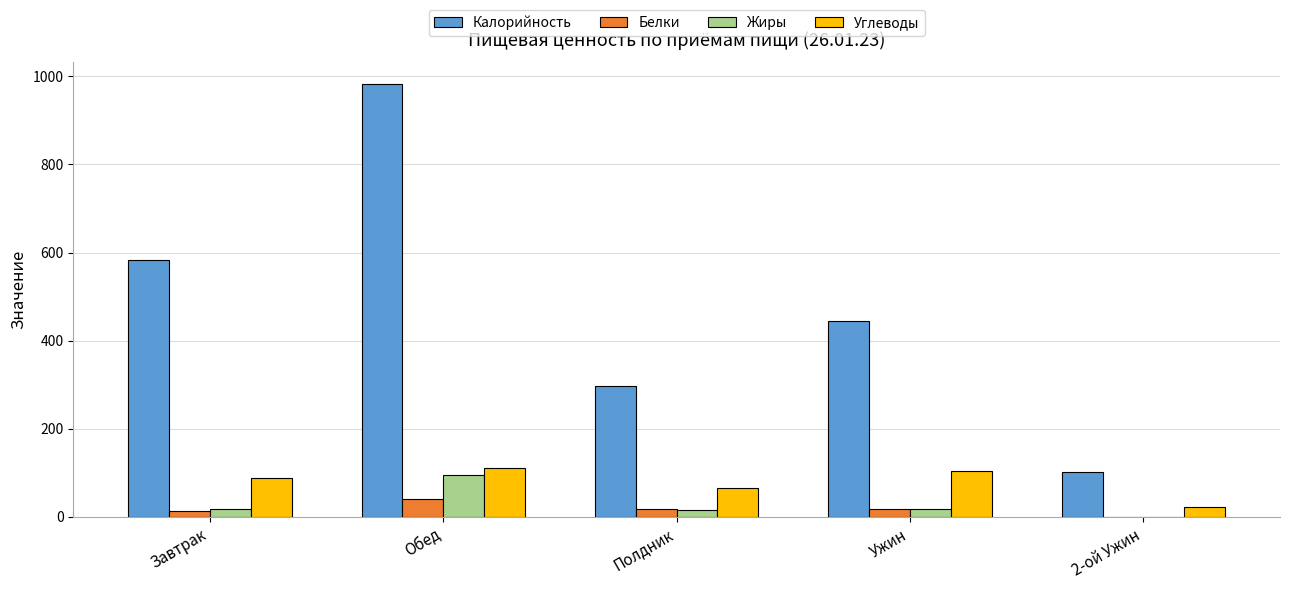

At which category is the sum across all series the highest?

Обед